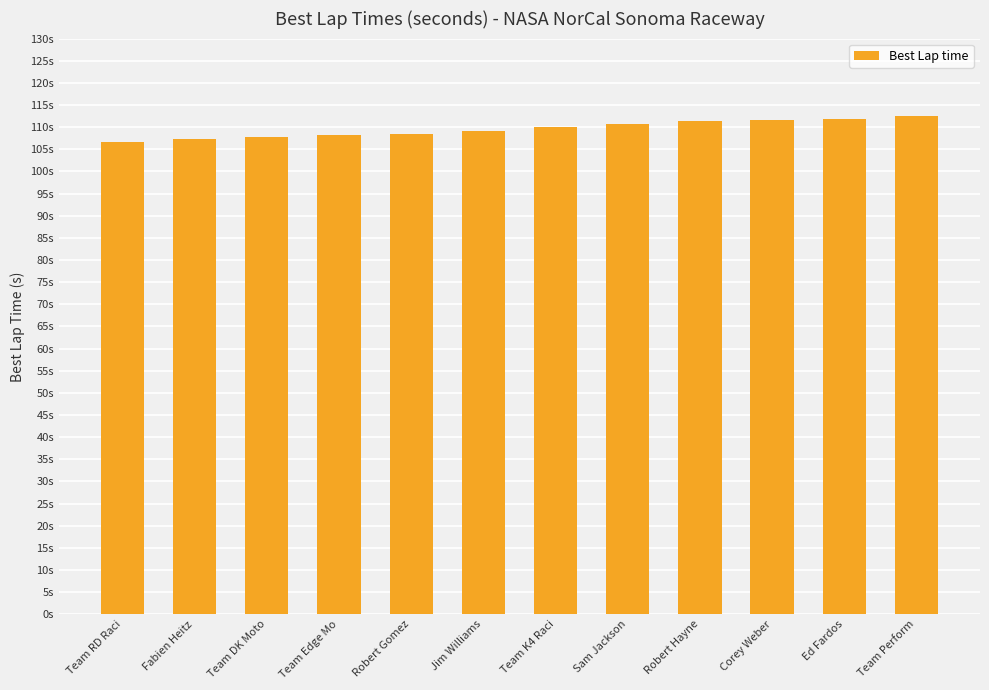

Are the bars horizontal?

No